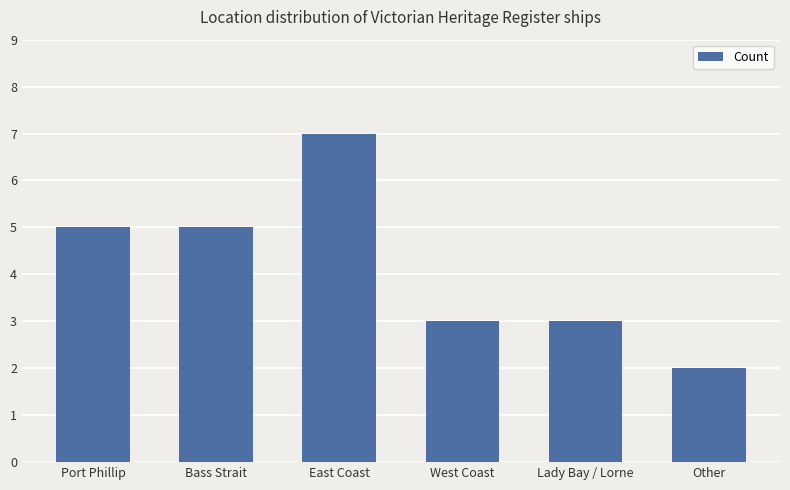

What is the smallest value displayed?

2